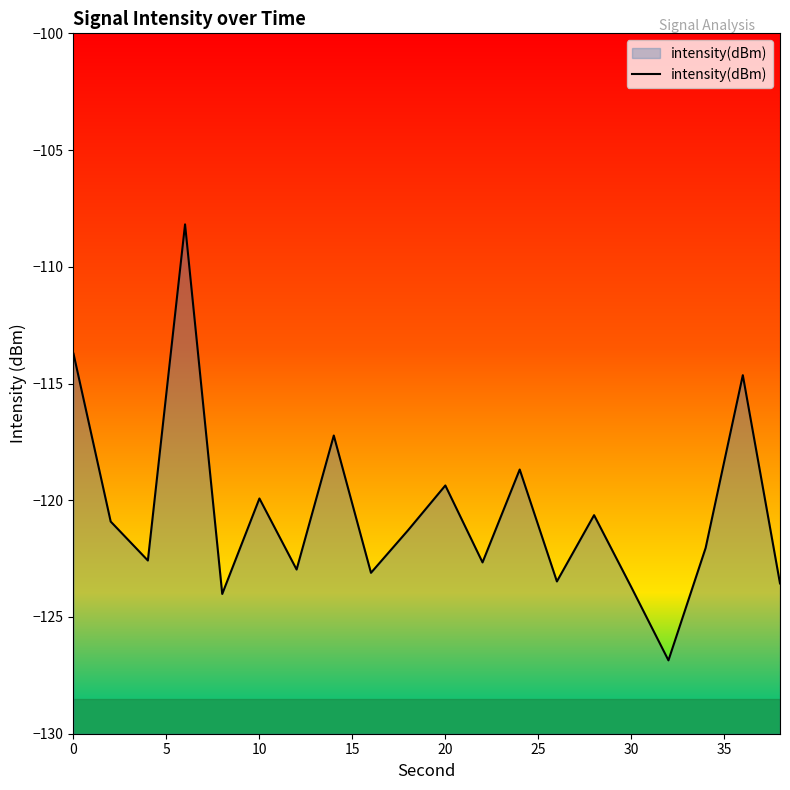

What is the smallest value displayed?

-126.9